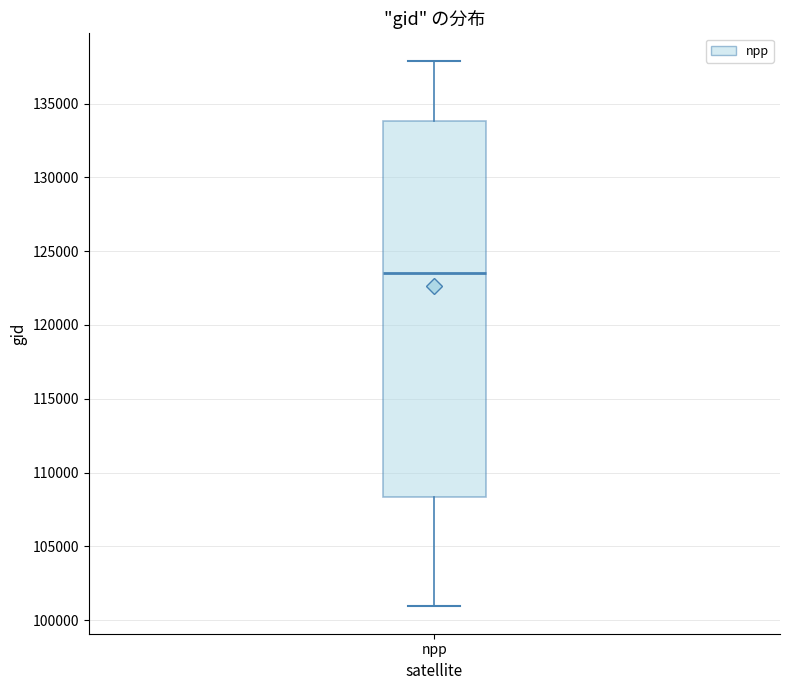

Transcribe this box plot: give where the median line is, the range the box spans, and where the two whiskers end, as read against the y-axis. The values are not printed on the chart, so give them approximately, as read against the axis.

median 123500, box 108500 to 134000, whiskers 101000 to 138000